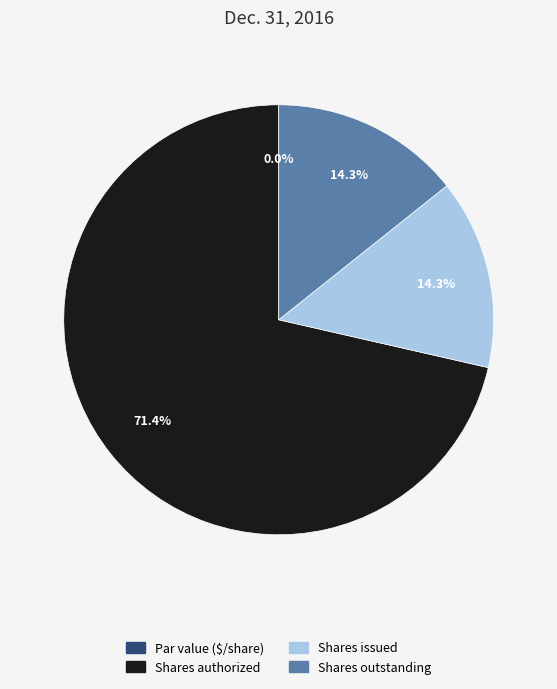

Which category accounts for the majority?

Common stock, shares authorized